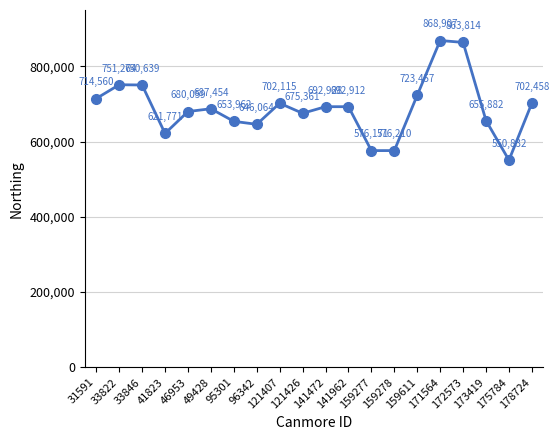

Is it true that the value at 172573 is 1370004?

False